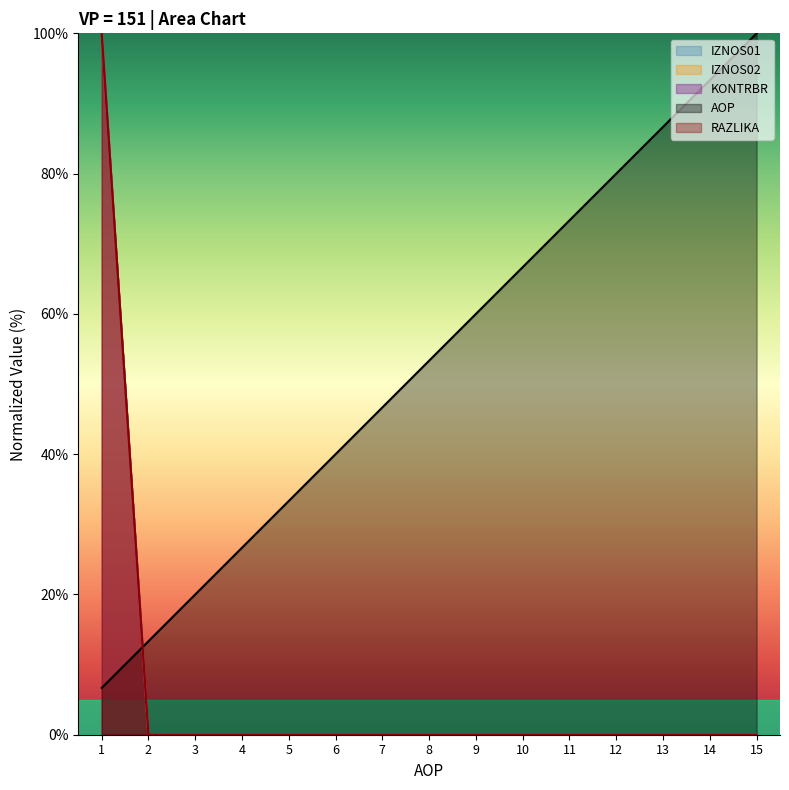

At how many categories does at least one series exceed 4?

15